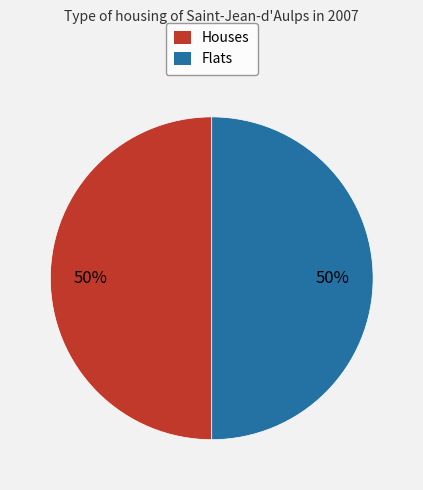

Is it true that Houses is 43% of the pie?

False